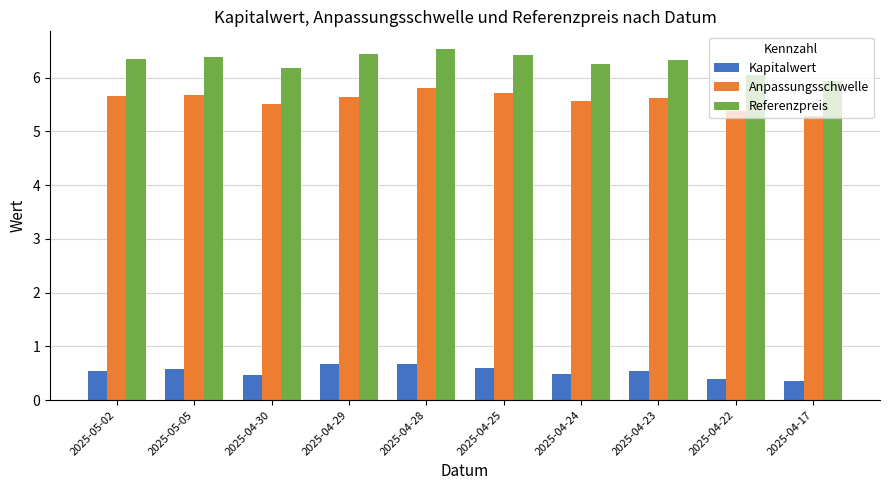

Which category has the lowest value in the Referenzpreis series?

2025-04-17